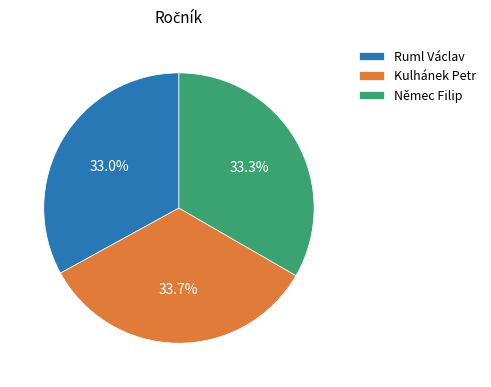

Is it true that Kulhánek Petr is 42% of the pie?

False